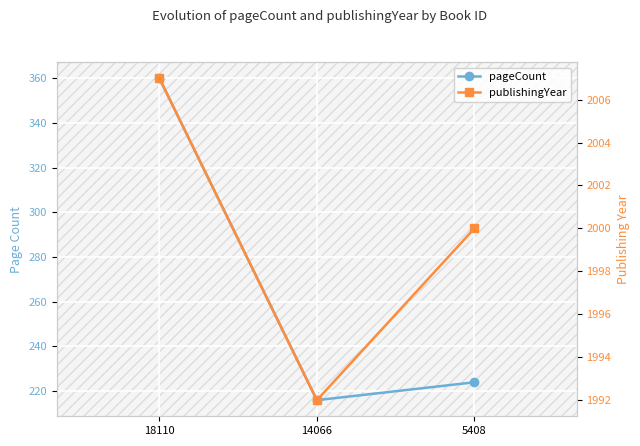

What is the difference between the publishingYear values at 14066 and 18110?

15